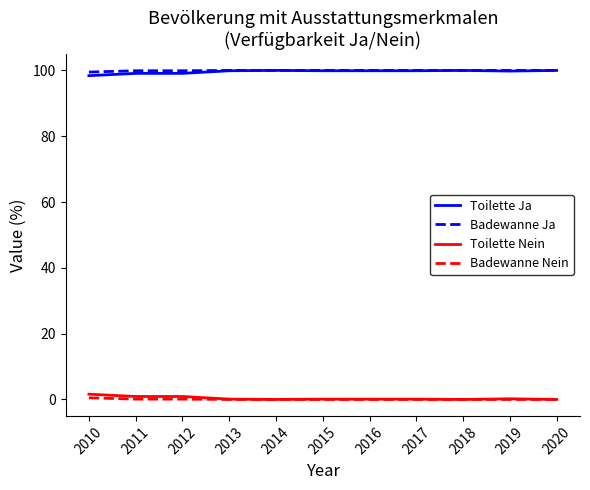

What is the spread (max minus min) of values at 2018?

100.0